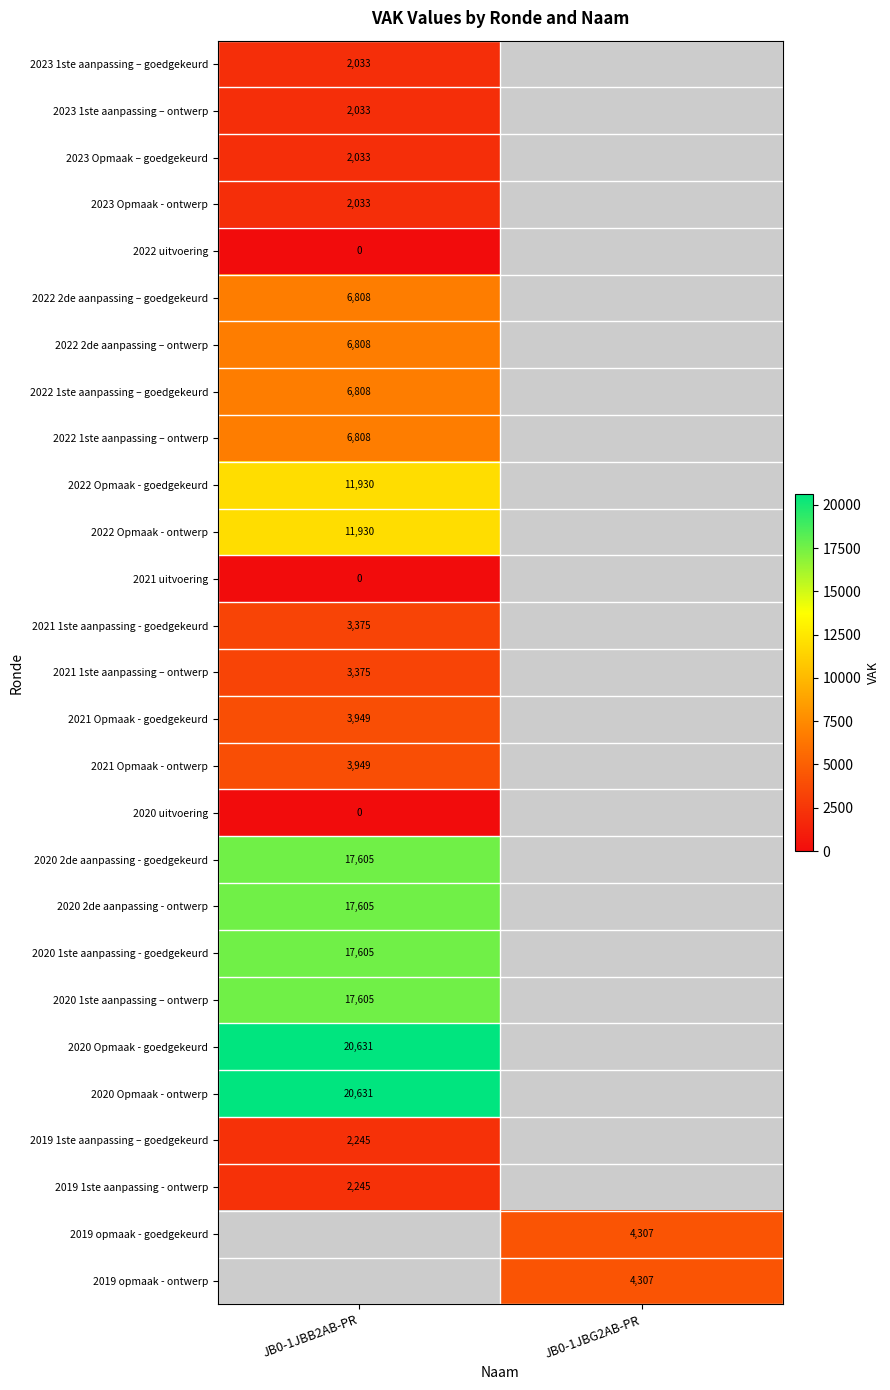

What is the spread (max minus min) of values at JB0-1JBB2AB-PR?

20631.0